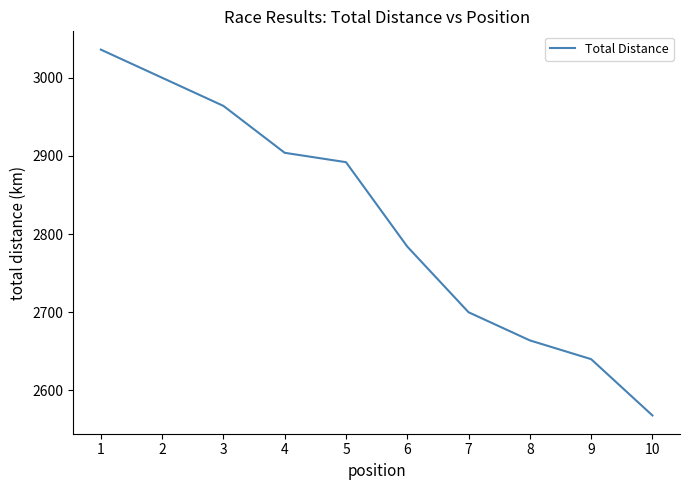

At which label does the data first exceed 2892?

1